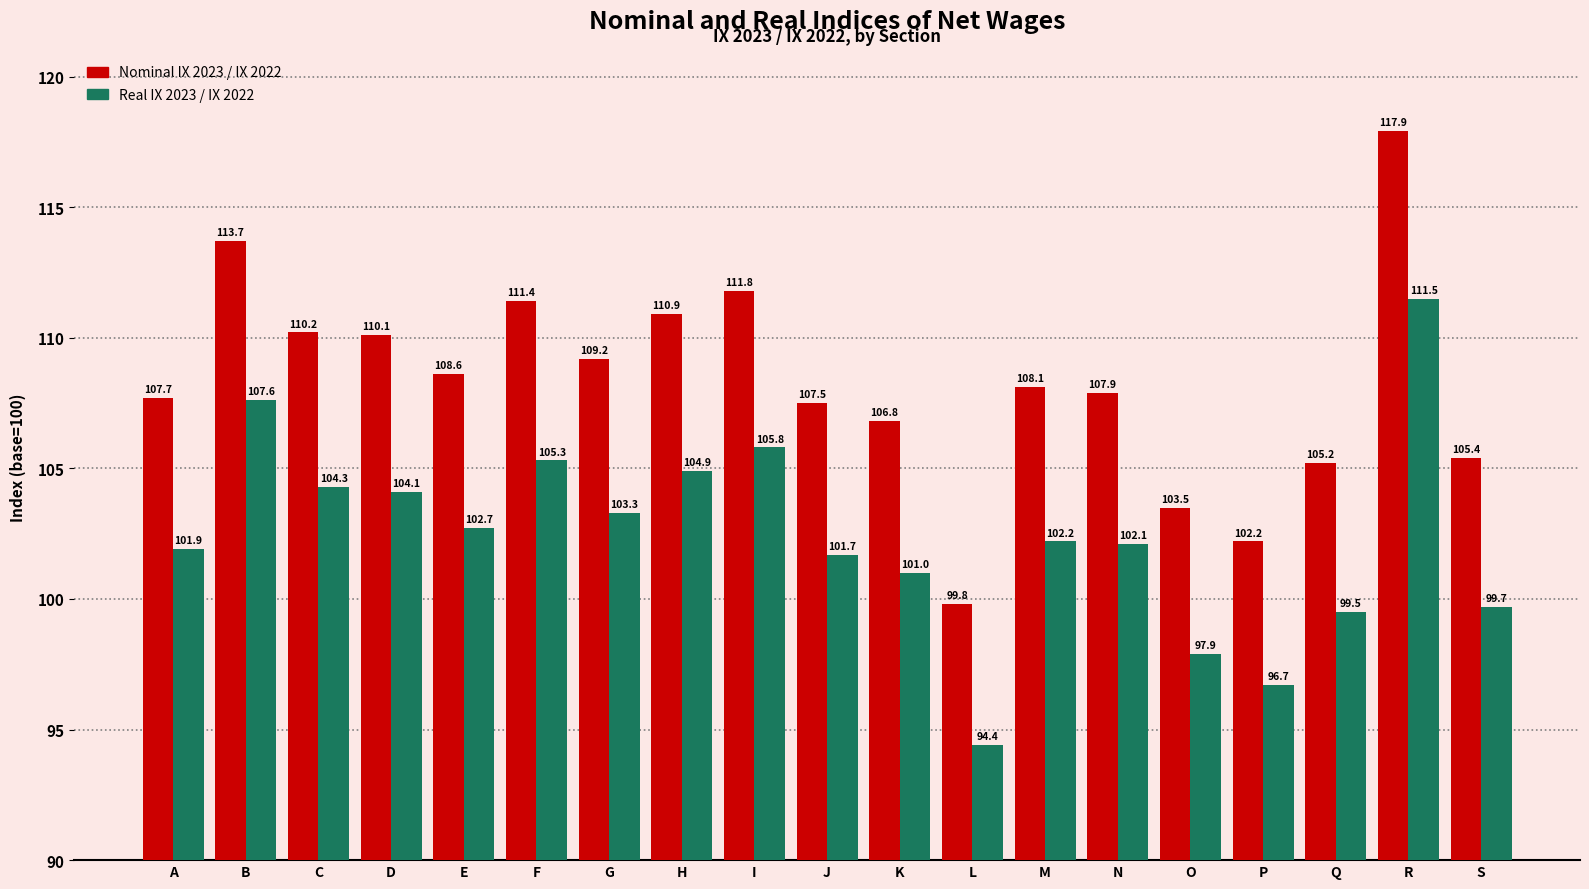

What is the value of the Real IX 2023 / IX 2022 bar at the 17th from the left?

99.5